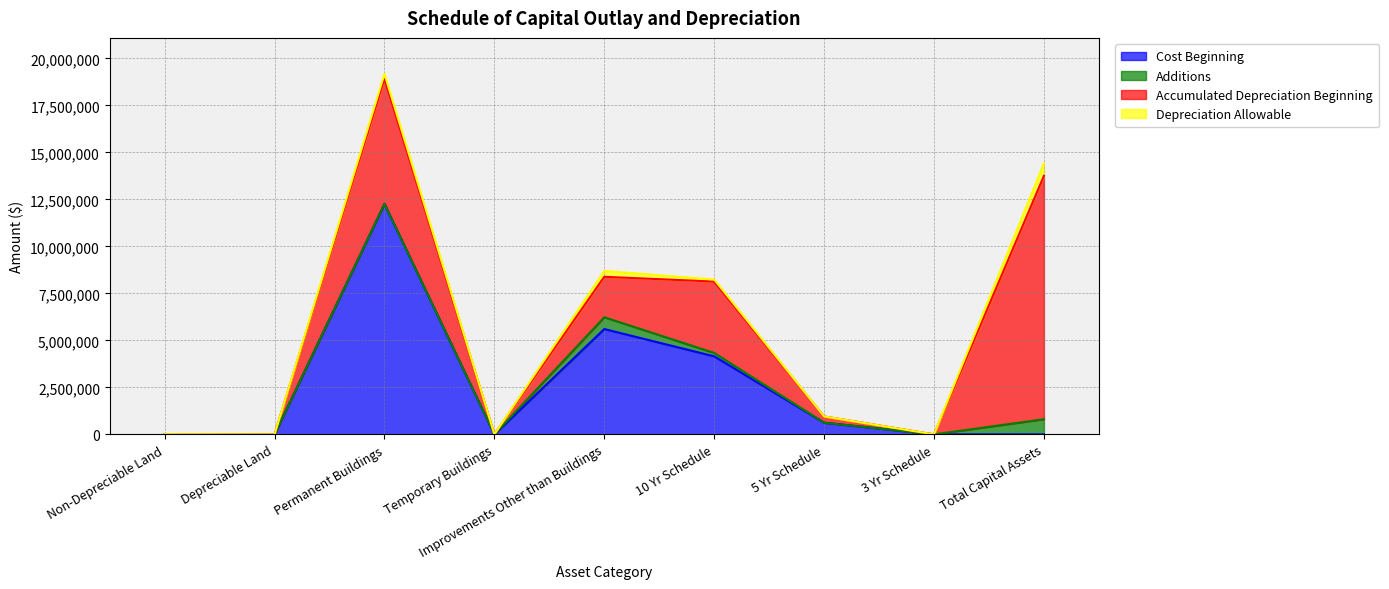

What is the greatest value displayed?

12950916